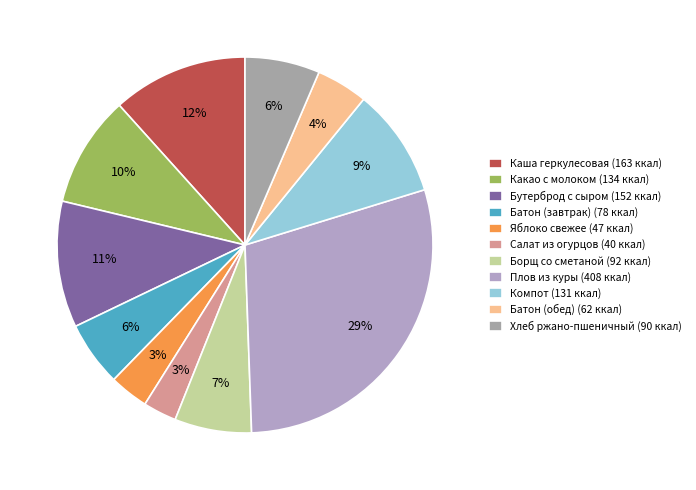

To the nearest percent, what is the average slice percentage?

9%